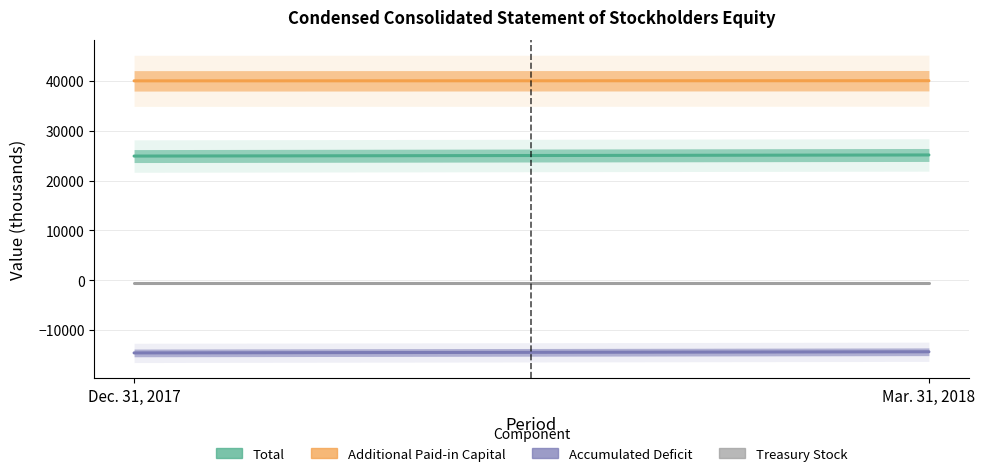

What is the label of the 2nd point from the left?

Mar. 31, 2018